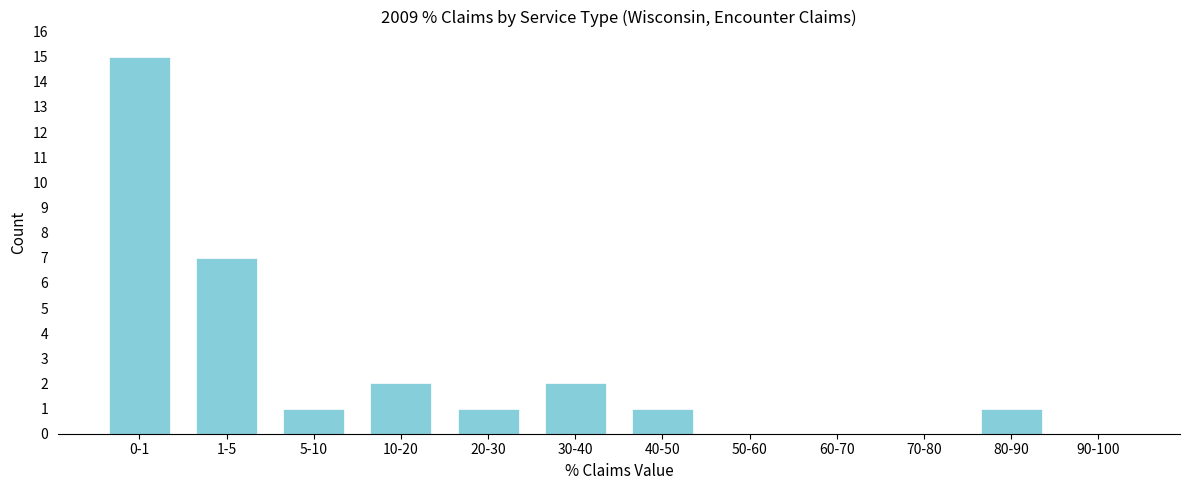

Reading right to left, extract all data points from this chart.

90-100=0	80-90=1	70-80=0	60-70=0	50-60=0	40-50=1	30-40=2	20-30=1	10-20=2	5-10=1	1-5=7	0-1=15